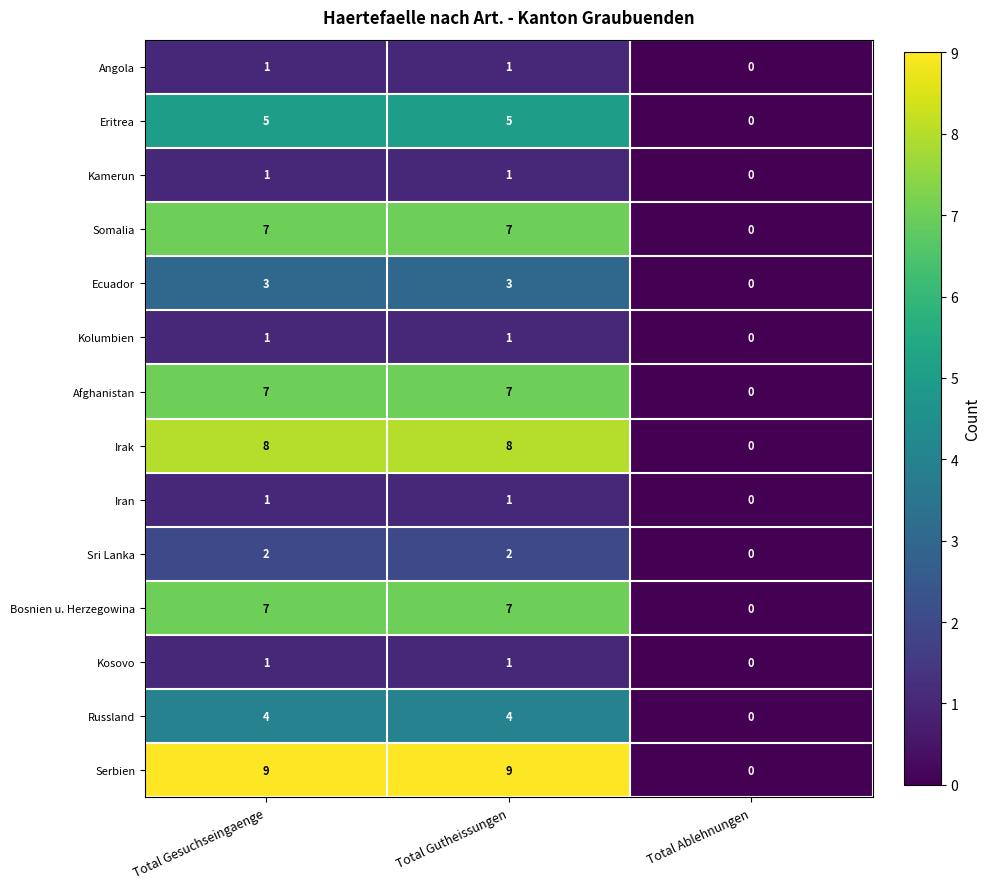

Which category has the lowest value in the Ecuador series?

Total Ablehnungen